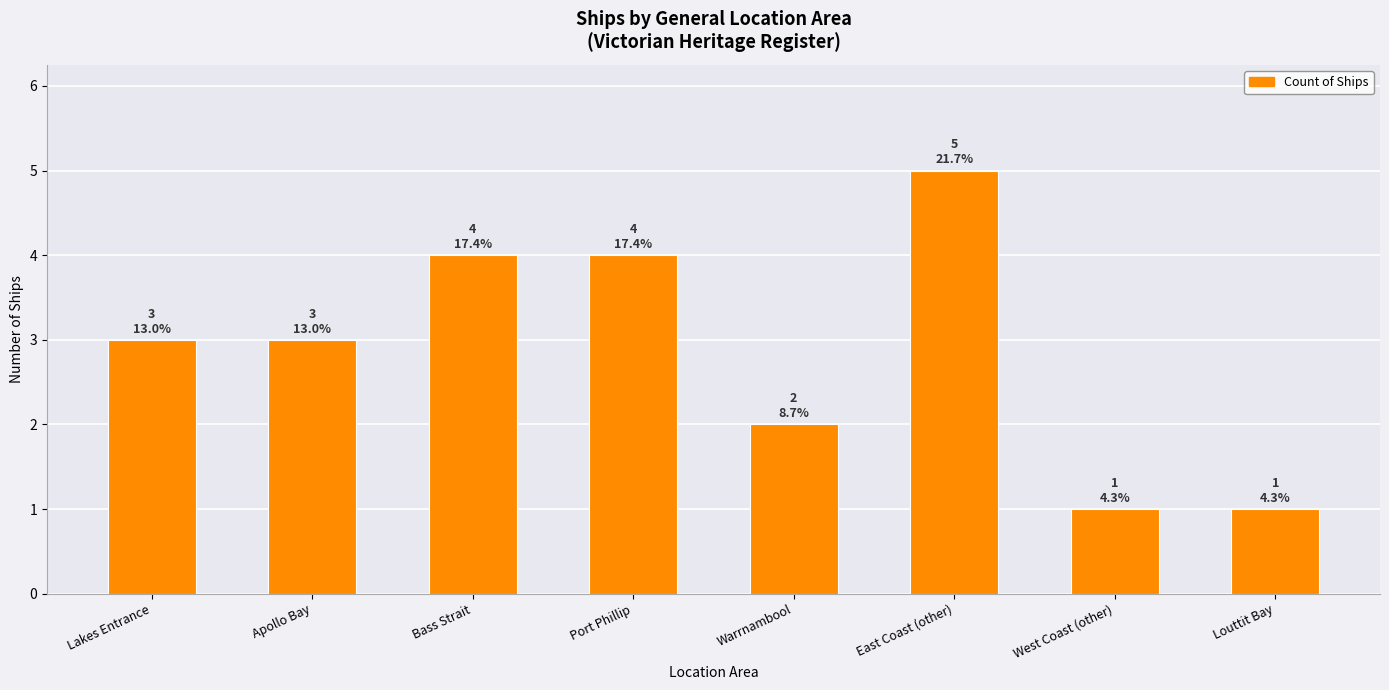

What is the greatest value displayed?

5